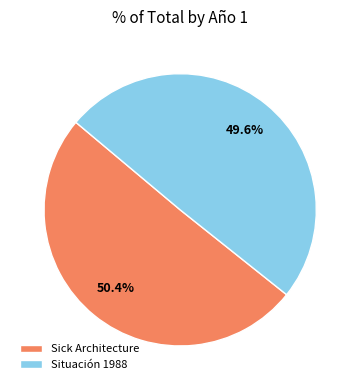

What percentage is the Situación 1988 slice, to the nearest percent?

50%